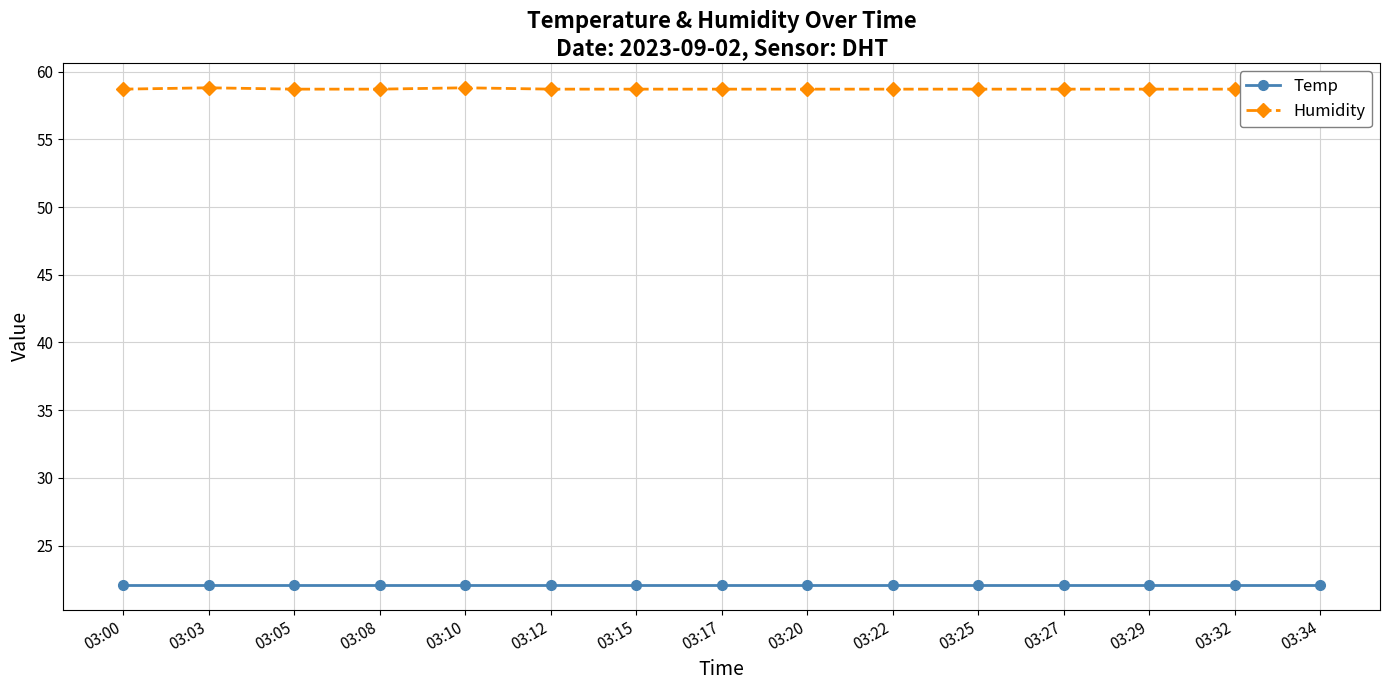

Reading left to right, what are all the values shown in this chart?

Temp: 22.1	22.1	22.1	22.1	22.1	22.1	22.1	22.1	22.1	22.1	22.1	22.1	22.1	22.1	22.1
Humidity: 58.7	58.8	58.7	58.7	58.8	58.7	58.7	58.7	58.7	58.7	58.7	58.7	58.7	58.7	58.7